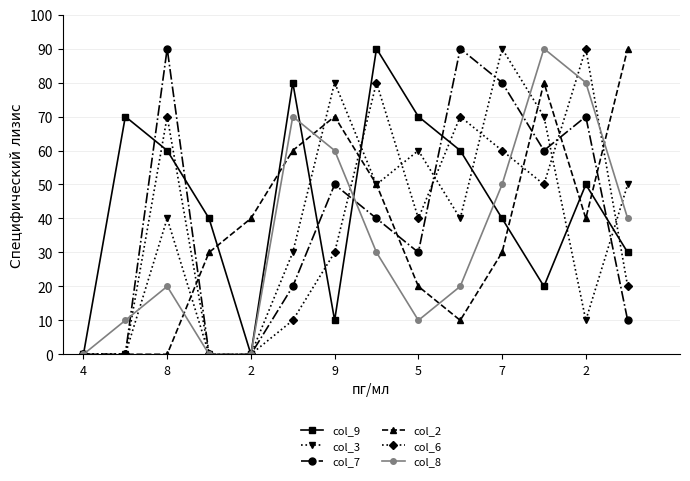

How many col_8 values are between 10 and 60?

8